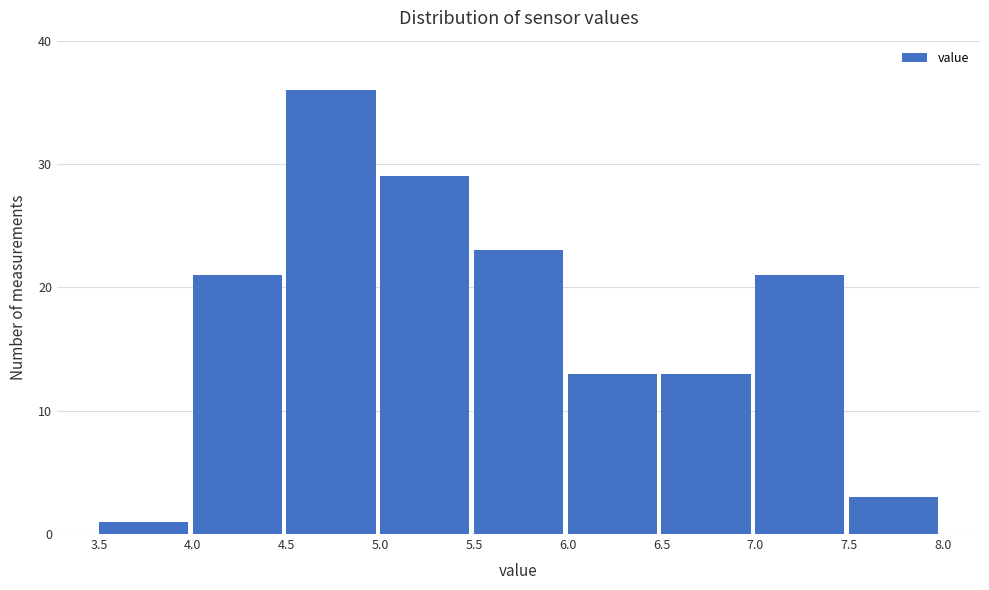

Which range on the x-axis has the tallest bar?

4.5 to 5.0